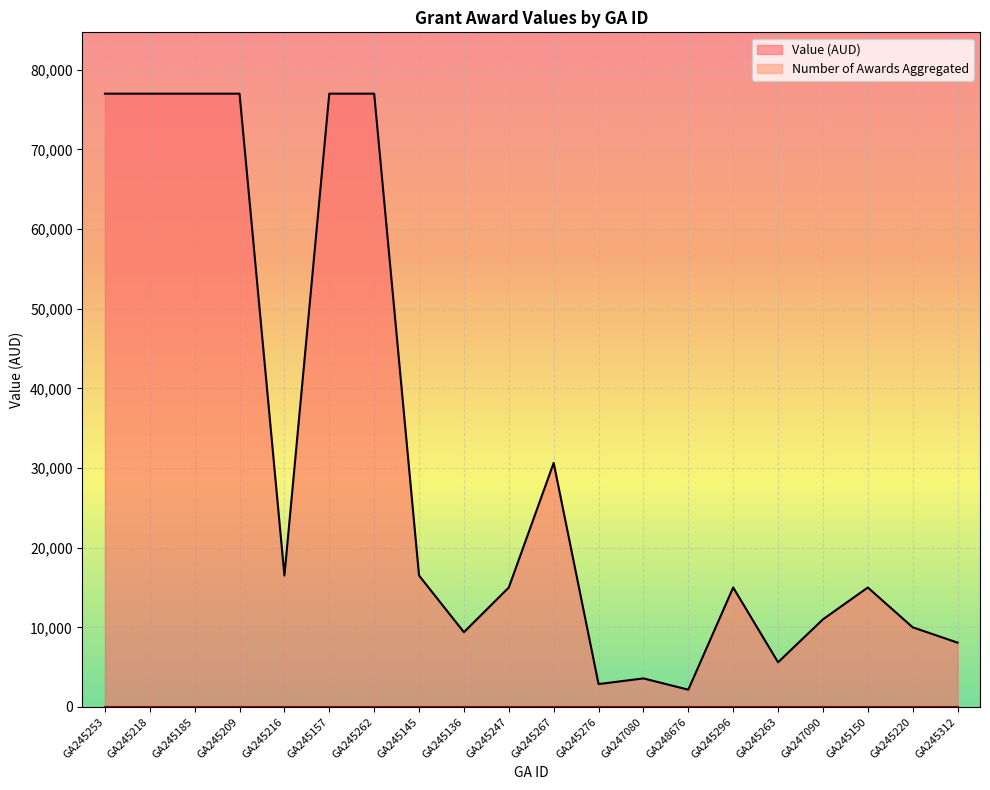

Reading left to right, what are all the values shown in this chart?

GA245253=77000.0	GA245218=77000.0	GA245185=77000.0	GA245209=77000.0	GA245216=16500.0	GA245157=77000.0	GA245262=77000.0	GA245145=16500.0	GA245136=9388.0	GA245247=15000.0	GA245267=30642.0	GA245276=2874.0	GA247080=3585.0	GA248676=2170.0	GA245296=15000.0	GA245263=5611.1	GA247090=11000.0	GA245150=15000.0	GA245220=10000.0	GA245312=8077.3